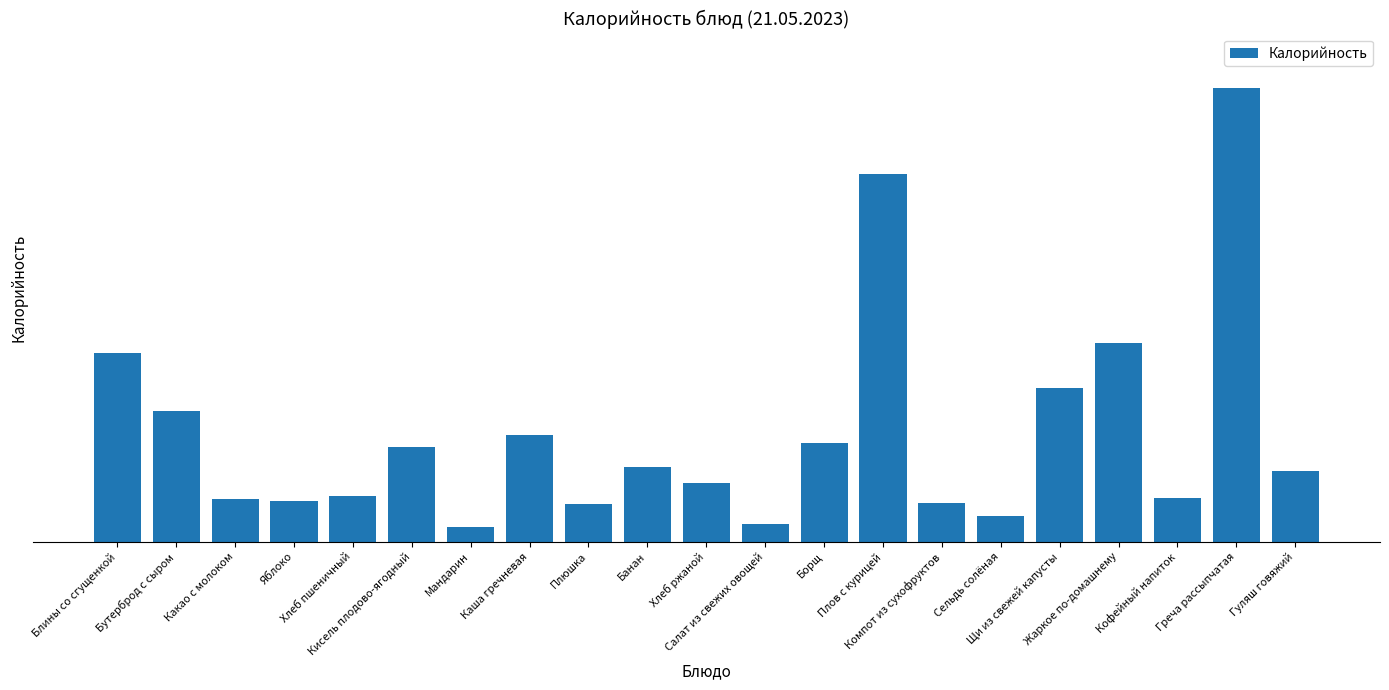

List the labels in order of value, largest first.

Греча рассыпчатая, Плов с курицей, Жаркое по-домашнему, Блины со сгущенкой, Щи из свежей капусты, Бутерброд с сыром, Каша гречневая, Борщ, Кисель плодово-ягодный, Банан, Гуляш говяжий, Хлеб ржаной, Хлеб пшеничный, Кофейный напиток, Какао с молоком, Яблоко, Компот из сухофруктов, Плюшка, Сельдь солёная, Салат из свежих овощей, Мандарин